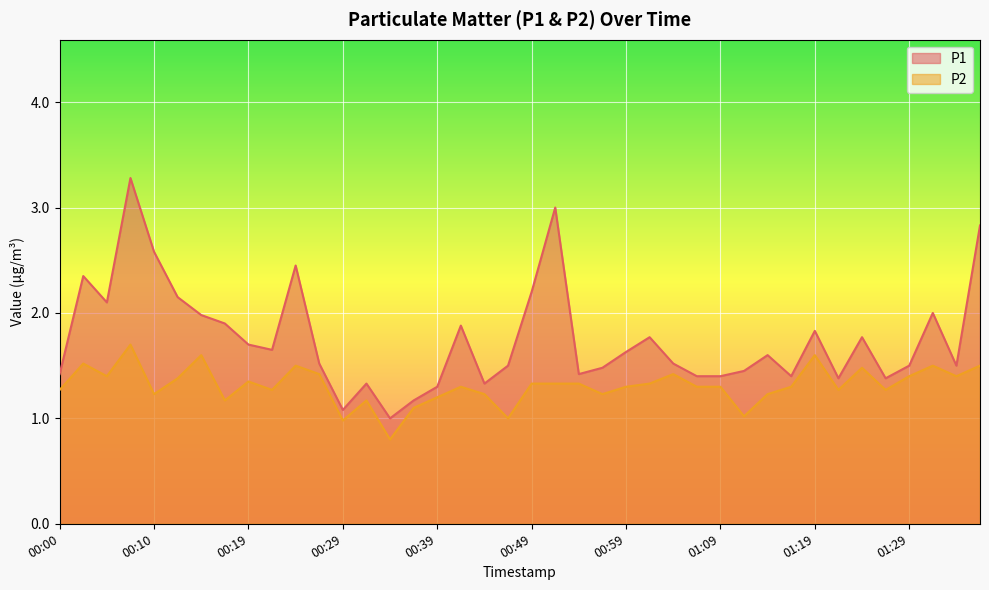

The value of P1 at 01:09 is 1.4. True or false?

True